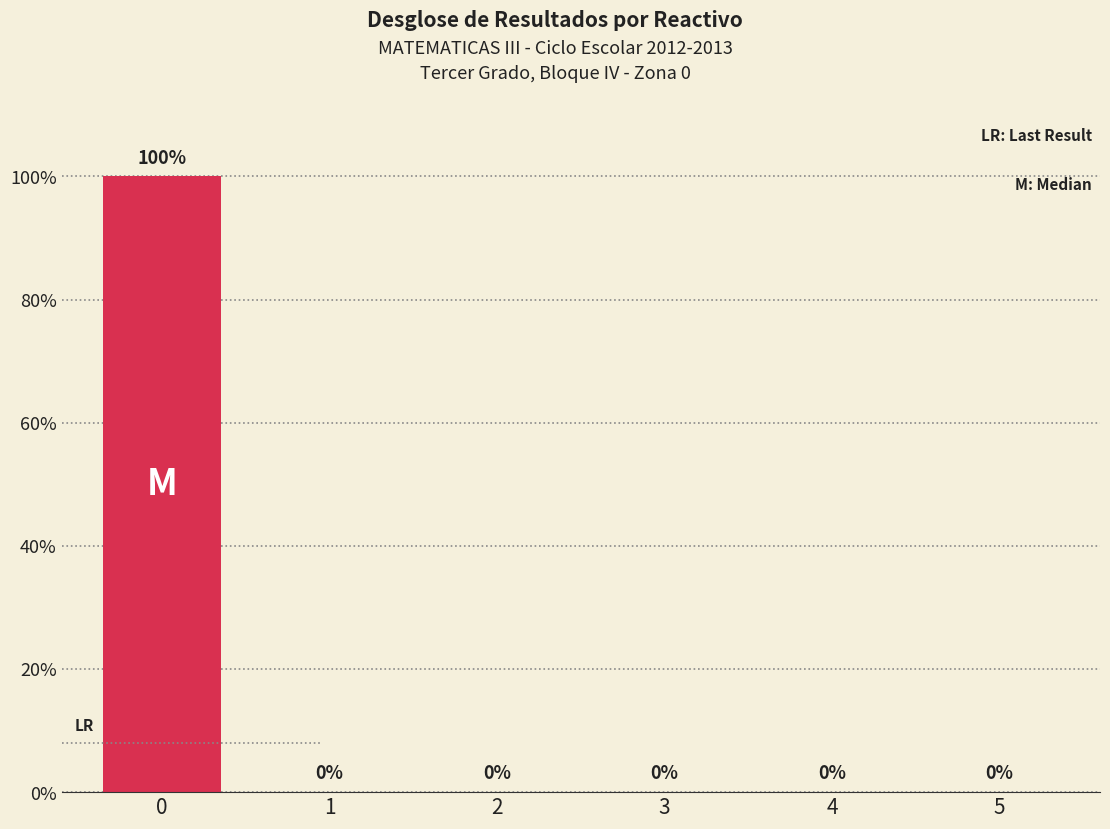

Reading left to right, list all the values displayed in this chart.

0=100	1=0	2=0	3=0	4=0	5=0